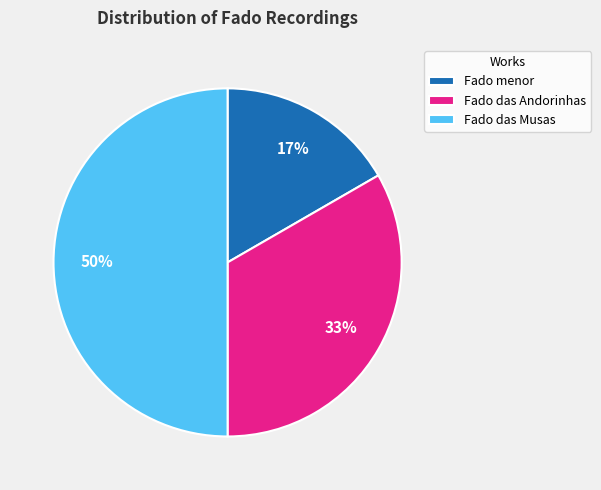

Between Fado das Andorinhas and Fado menor, which is larger?

Fado das Andorinhas